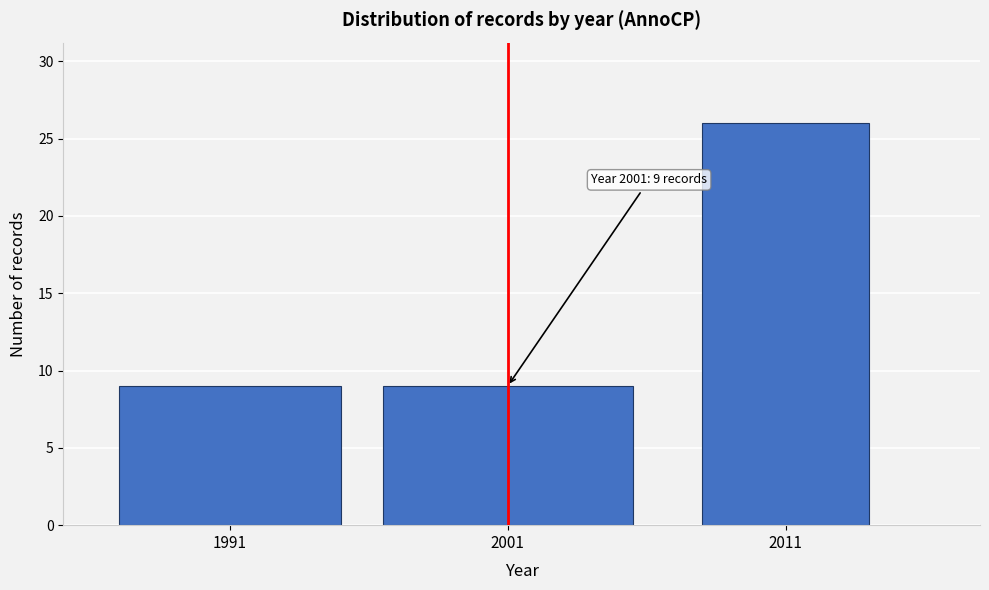

Reading right to left, what are all the values shown in this chart?

2011=26	2001=9	1991=9